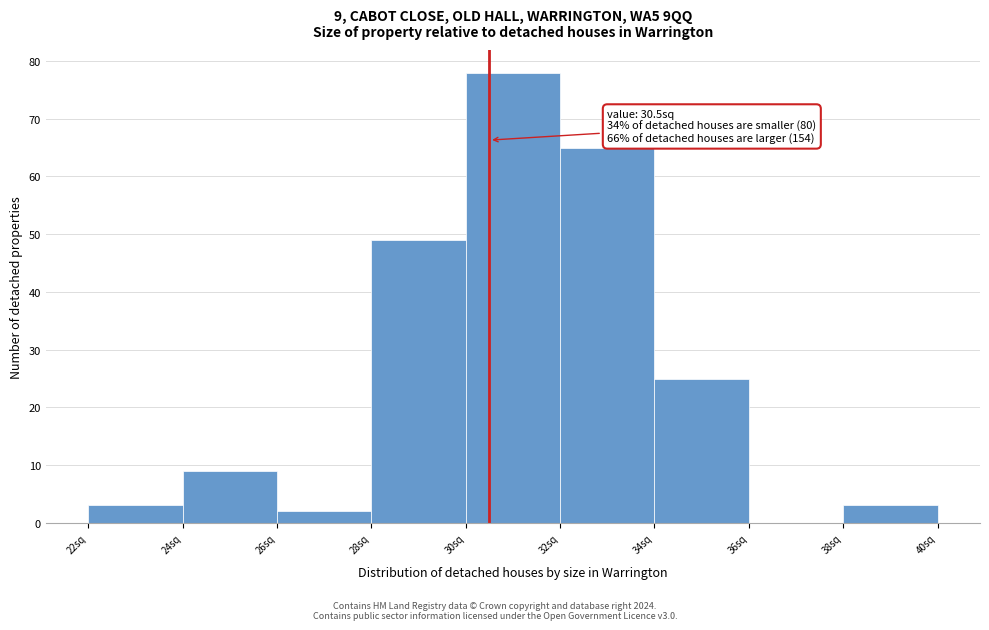

Which range on the x-axis has the tallest bar?

30 to 32